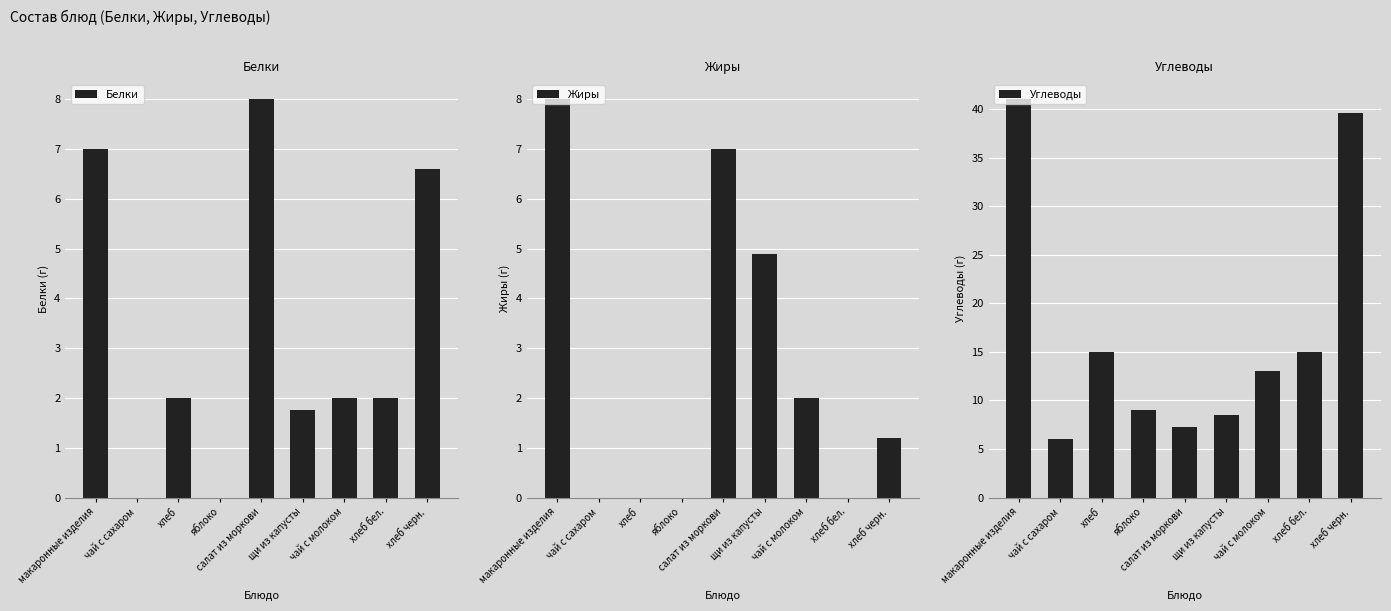

Count the Жиры values in the range 0 to 4.

6